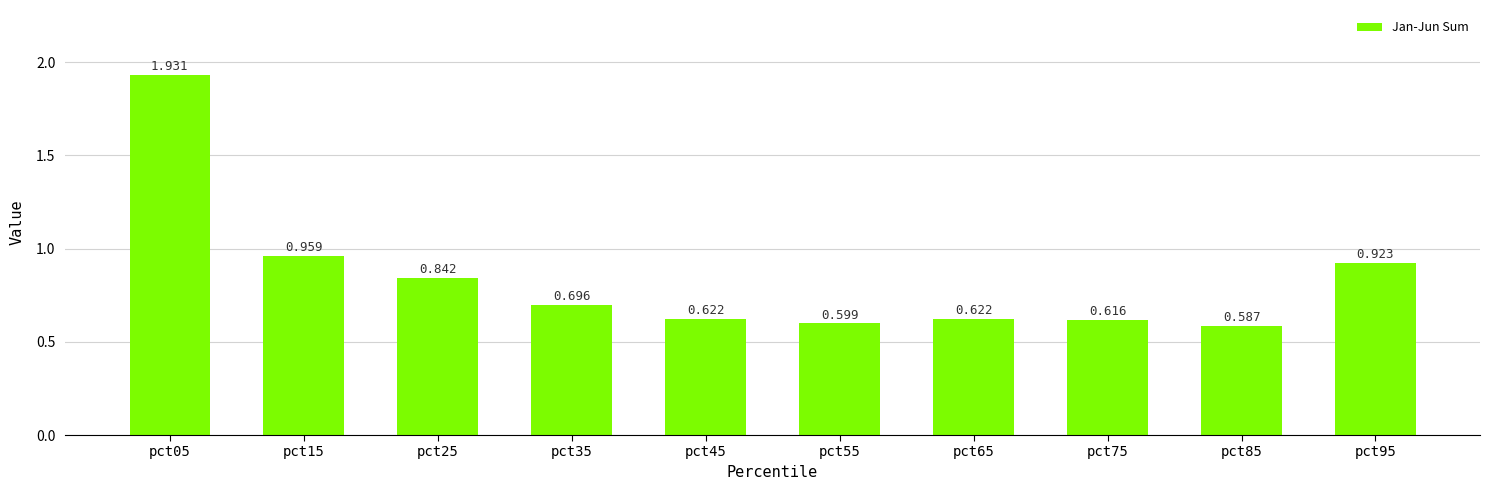

Read the value at pct55.

0.6